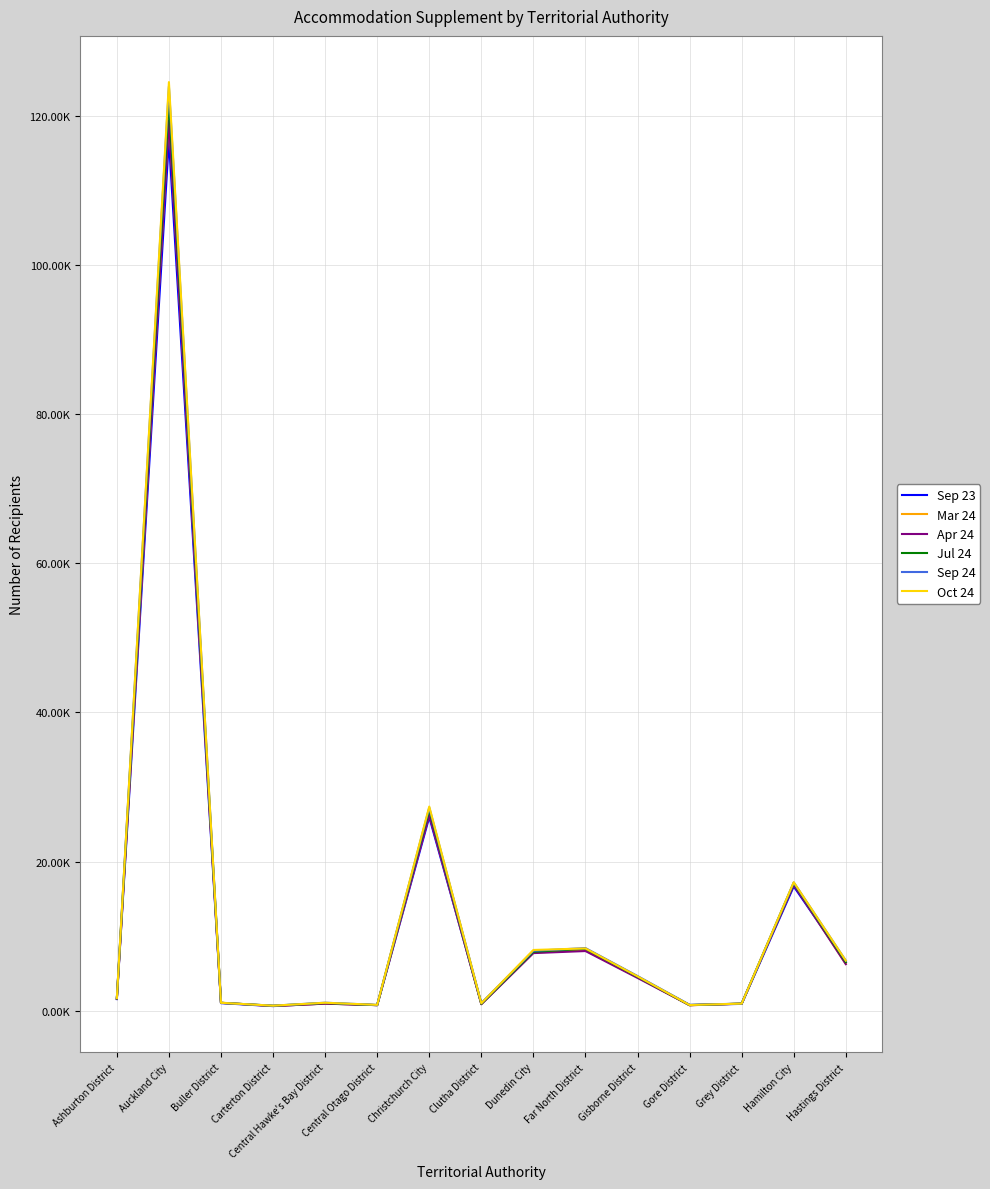

What is the label of the 15th point from the right?

Ashburton District